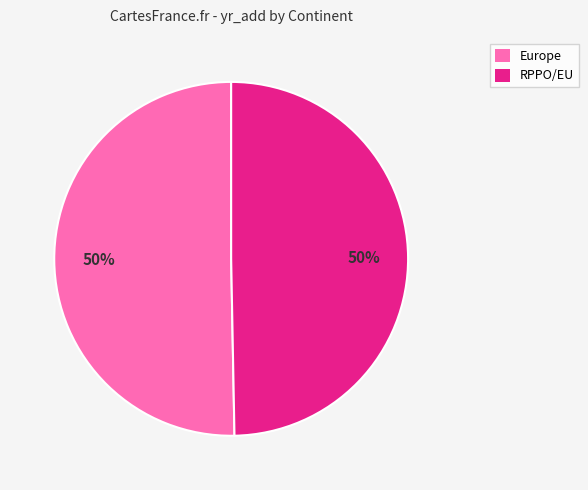

Is it true that RPPO/EU is 50% of the pie?

True